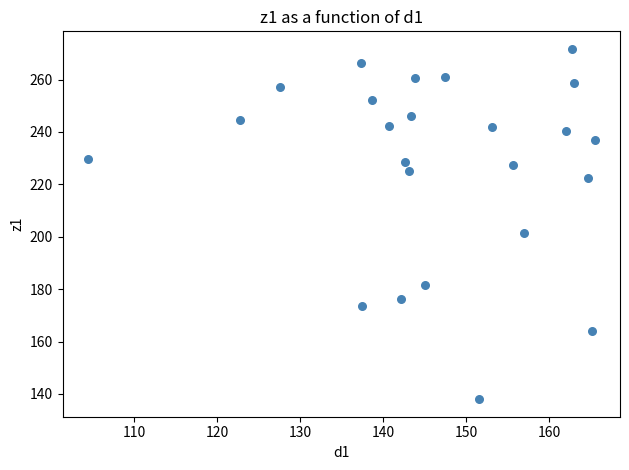

What Y value in the scatter plot is closest to 204?

201.6